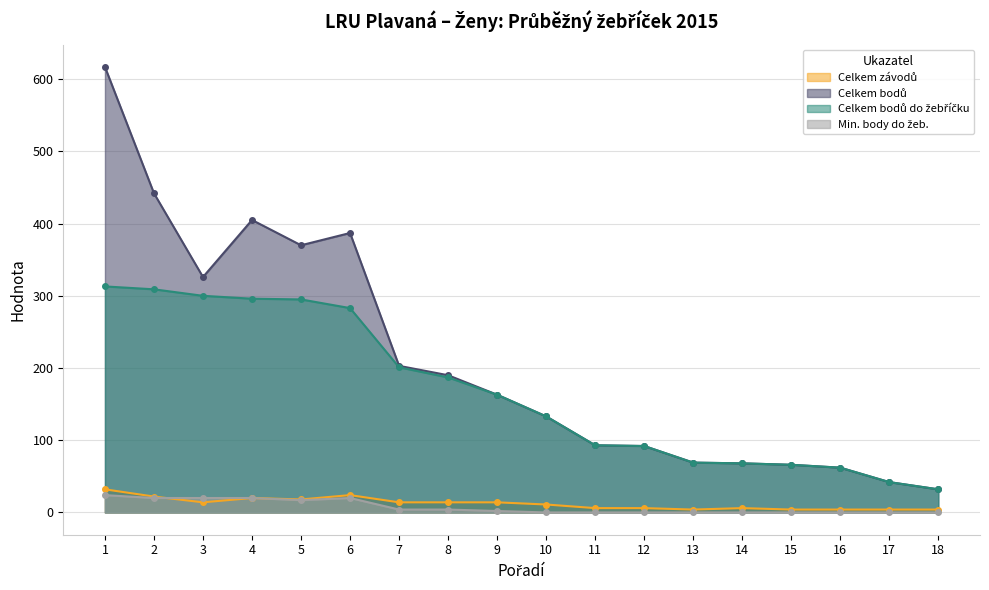

What is the lowest value of the Celkem závodů series?

4